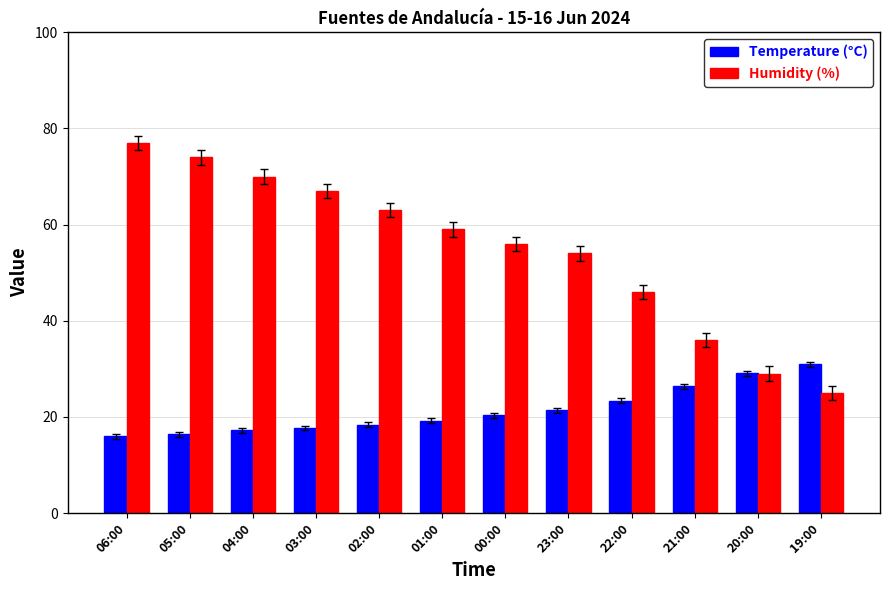

How many groups of bars are there?

12